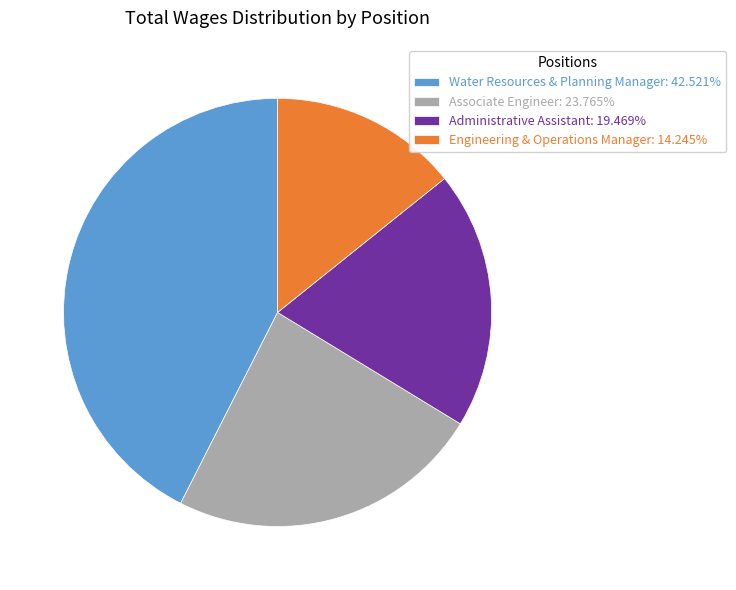

Approximately how many times larger is the value at Water Resources & Planning Manager: 42.521% compared to Associate Engineer: 23.765%?

1.8